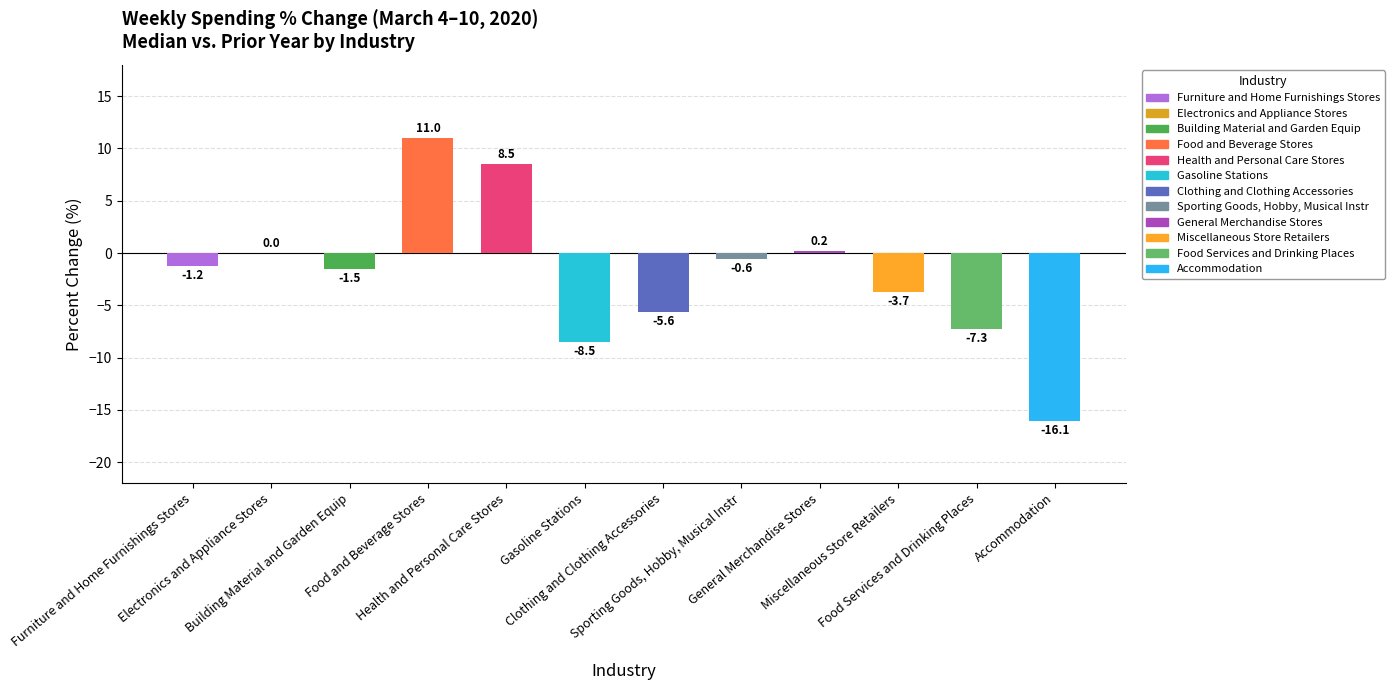

Which label corresponds to the largest value in the chart?

Food and Beverage Stores